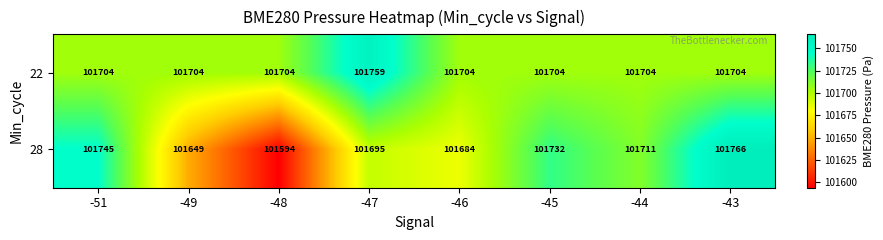

Reading right to left, what are all the values shown in this chart?

22: 101704	101704	101704	101704	101759	101704	101704	101704
28: 101766	101711	101732	101684	101695	101594	101649	101745